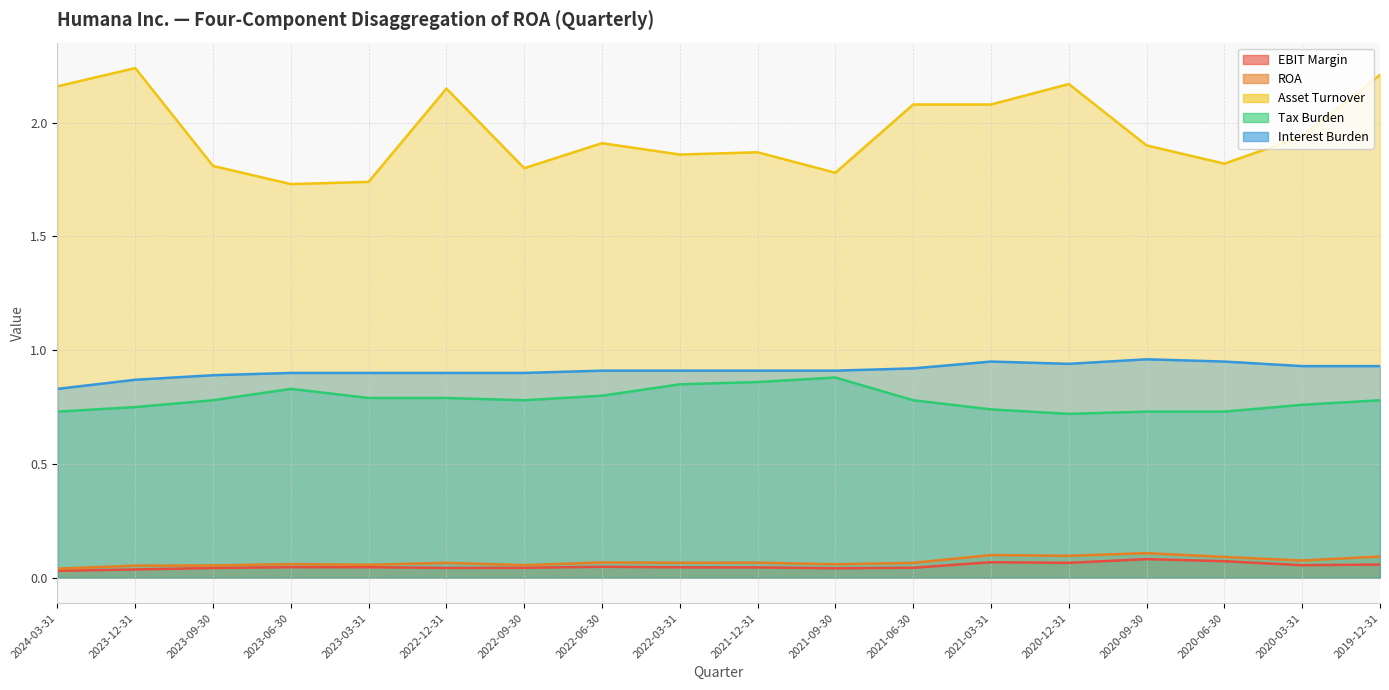

At how many categories does at least one series exceed 0?

18